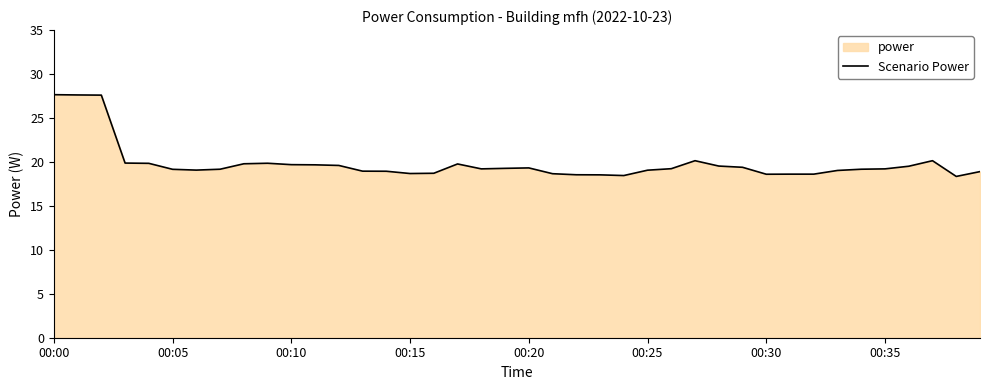

True or false: there are more than 1 points higher than both neighbors.

True